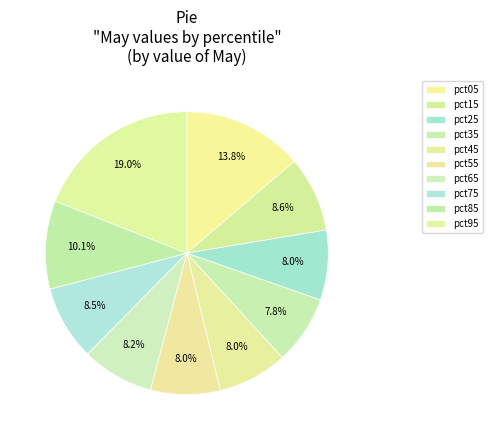

How many segments does this pie chart have?

10